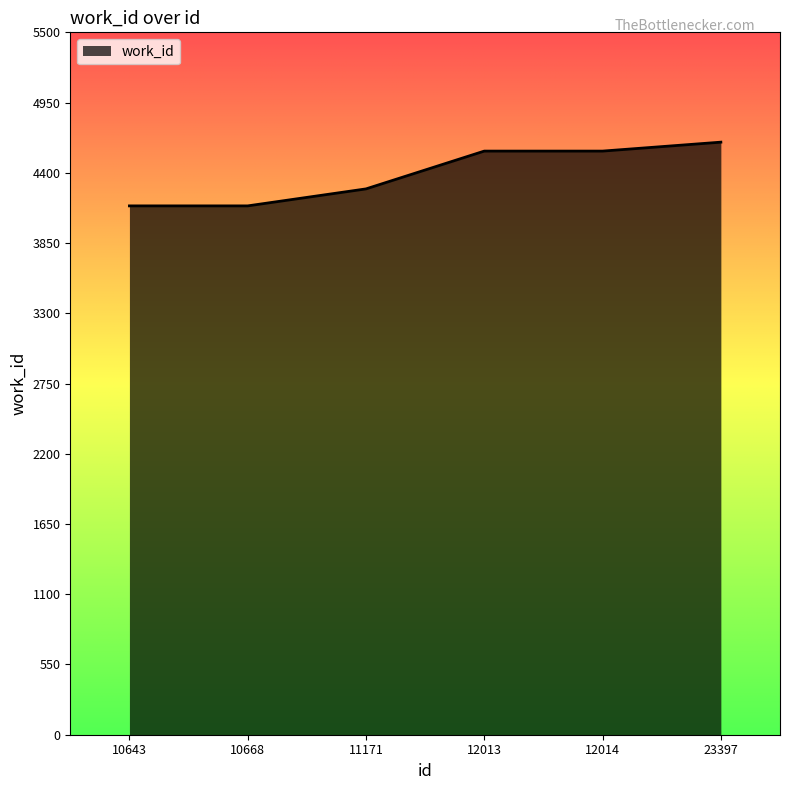

What is the approximate value at 12013?

4570